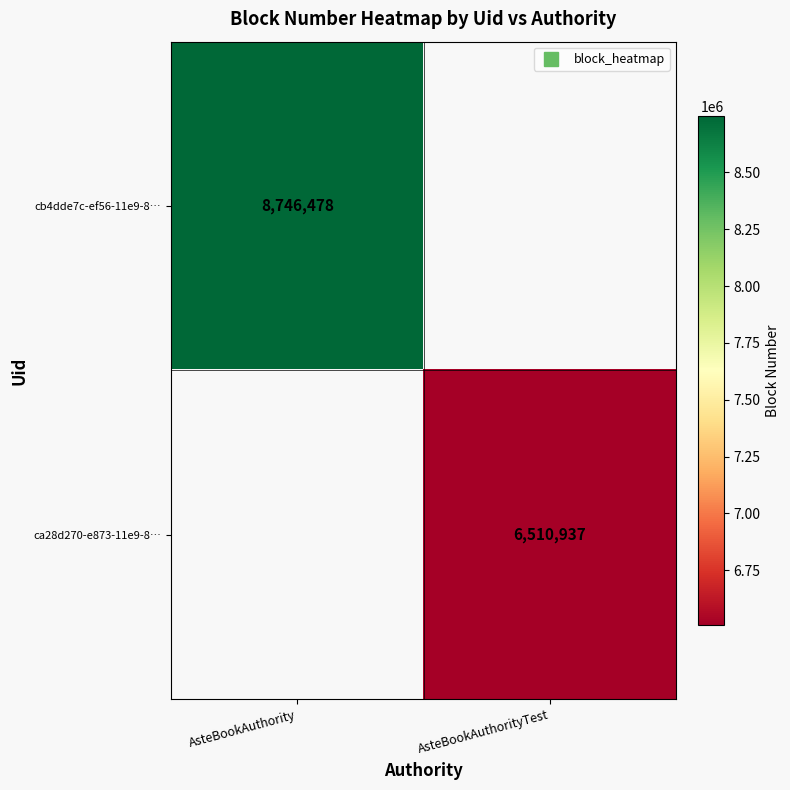

Count the number of data series in this chart.

2